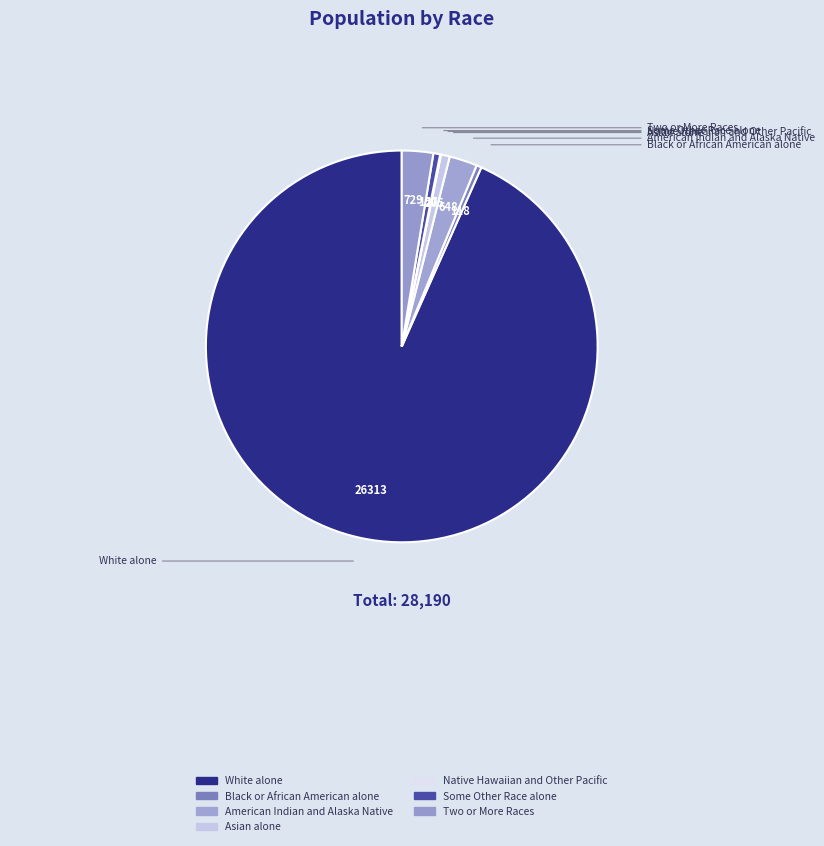

What is the change in value from Black or African American alone to Two or More Races?

+611